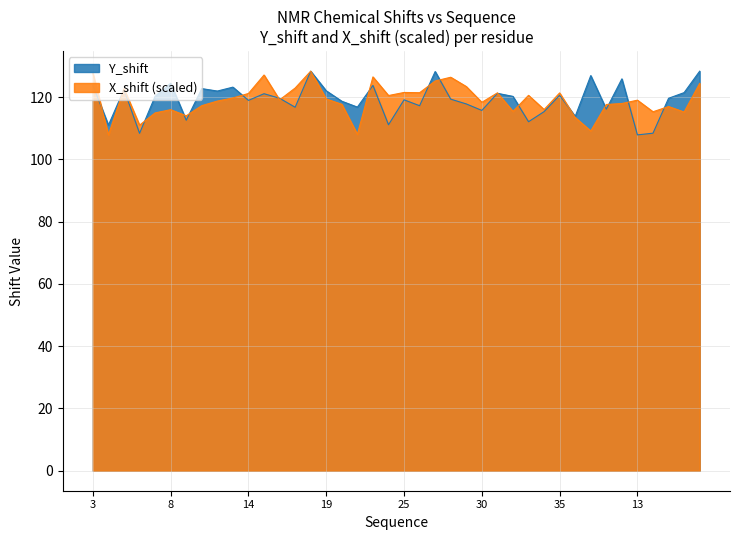

Count the number of categories in the chart.

40